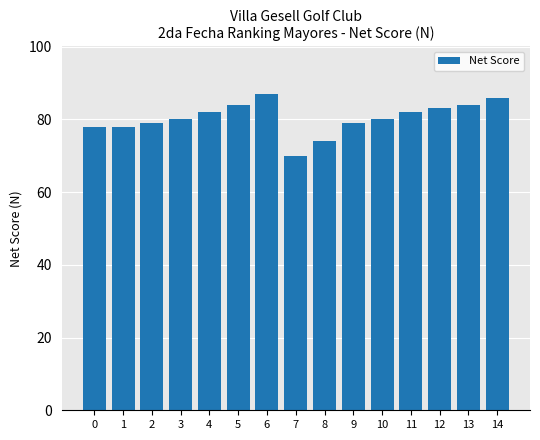

Which label corresponds to the smallest value in the chart?

7